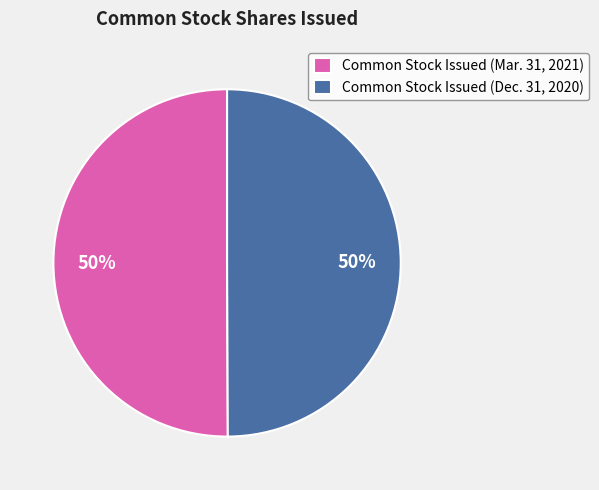

What percentage is the Common Stock Issued (Dec. 31, 2020) slice, to the nearest percent?

50%